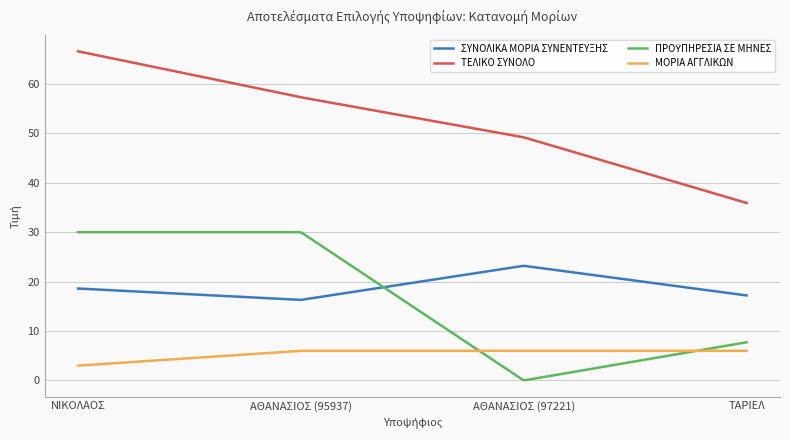

Which series has the largest total across all categories?

ΤΕΛΙΚΟ ΣΥΝΟΛΟ